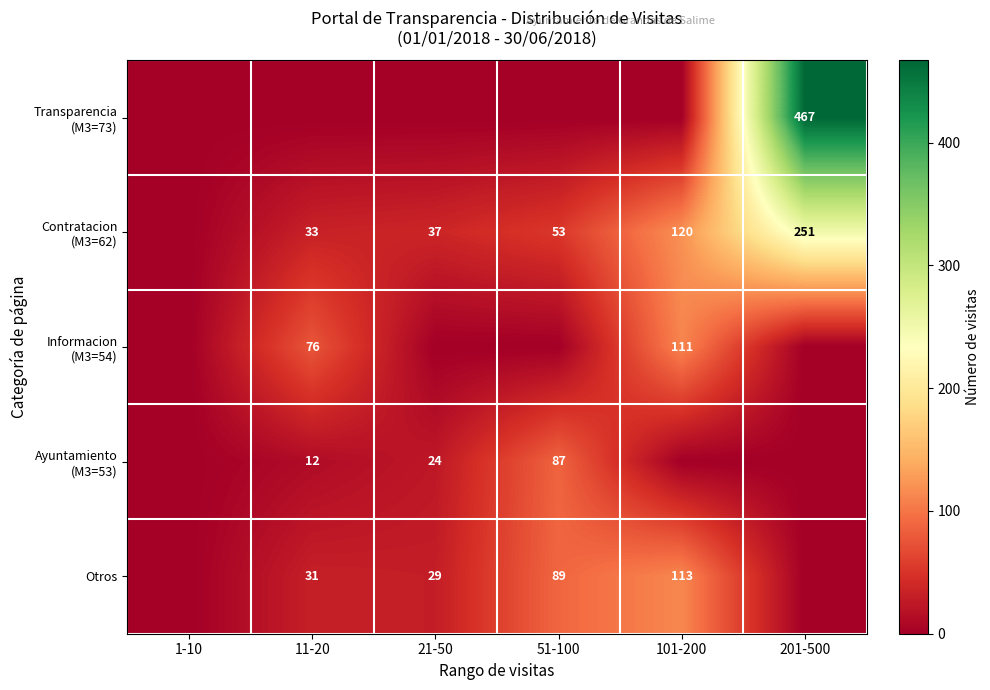

Which category has the lowest value across all series?

1-10